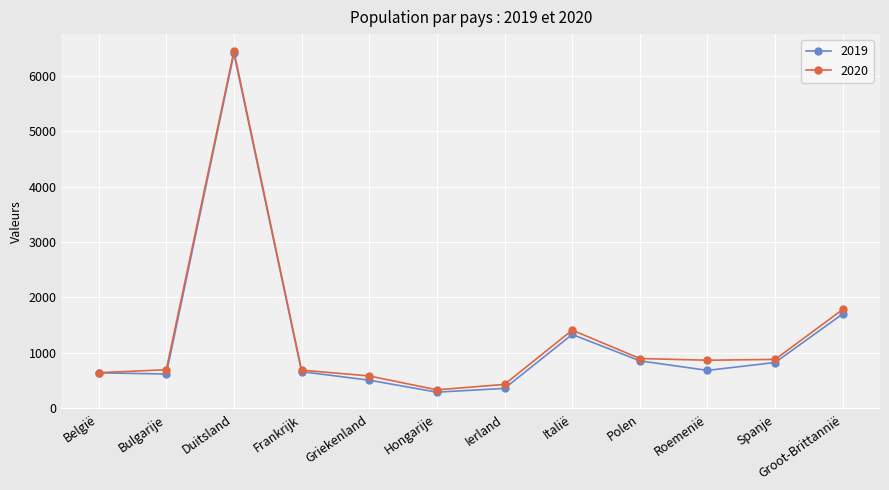

Which category has the highest value in the 2020 series?

Duitsland